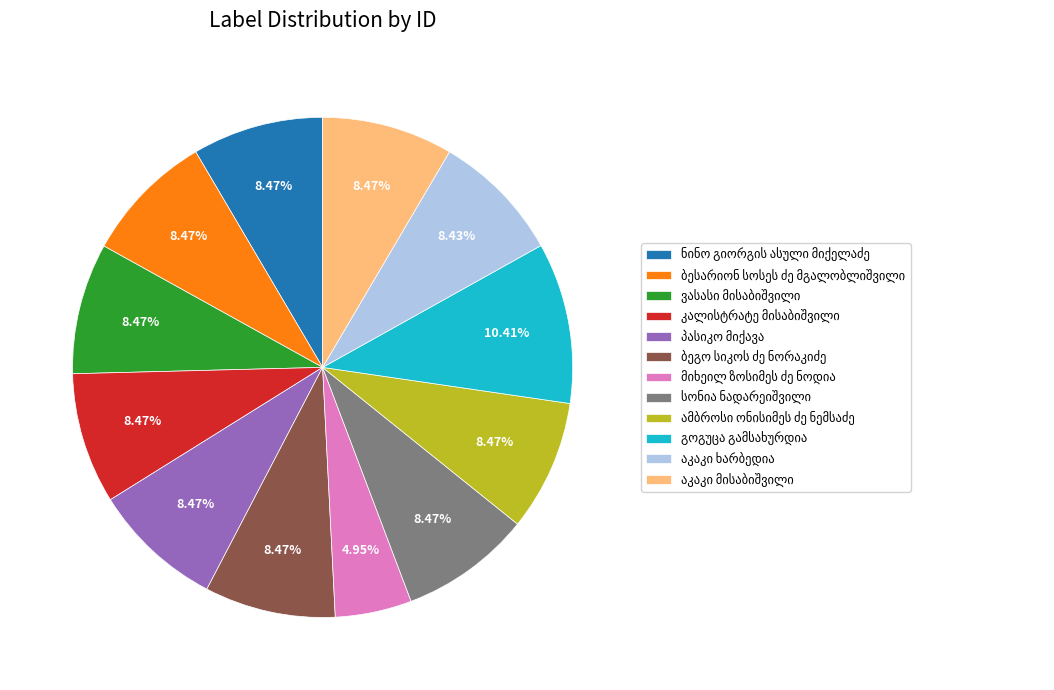

Is there any slice that represents more than half of the pie?

No